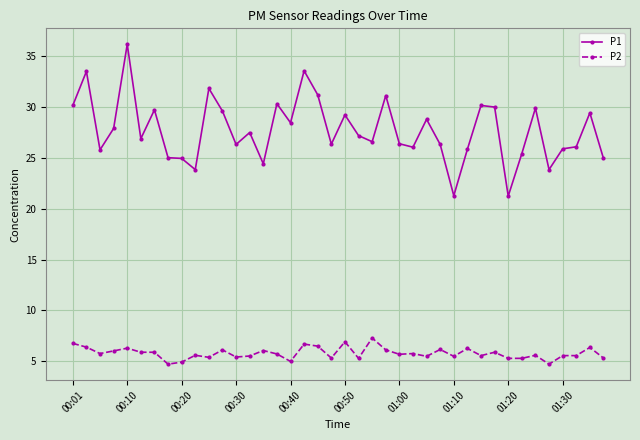

What is the maximum value shown in the chart?

36.1